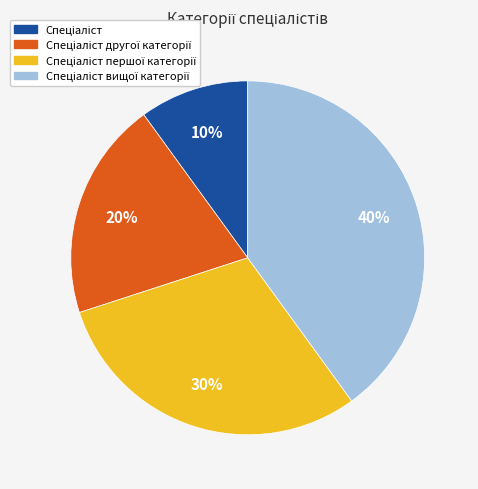

Does any single category account for the majority?

No